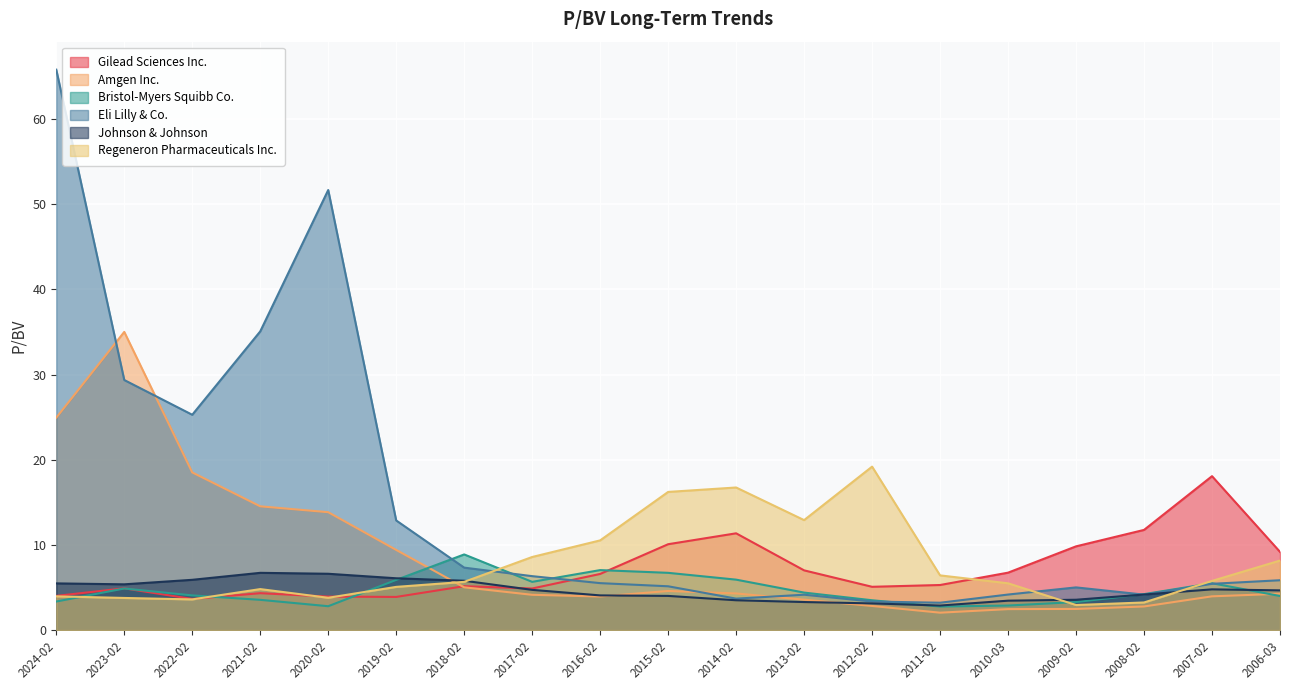

True or false: Johnson & Johnson and Eli Lilly & Co. intersect in this chart.

True